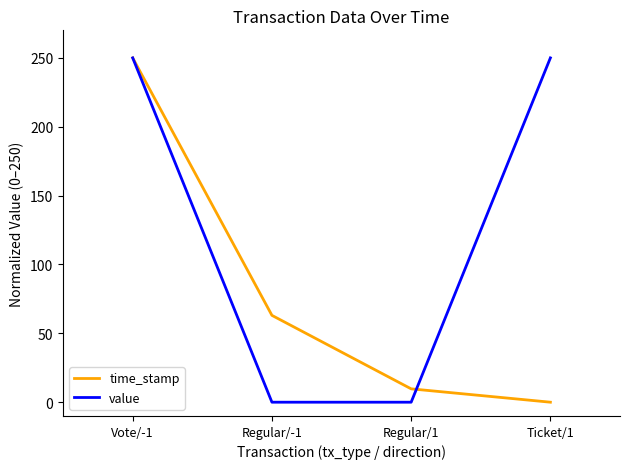

True or false: value has more than 1 interior local peaks.

False